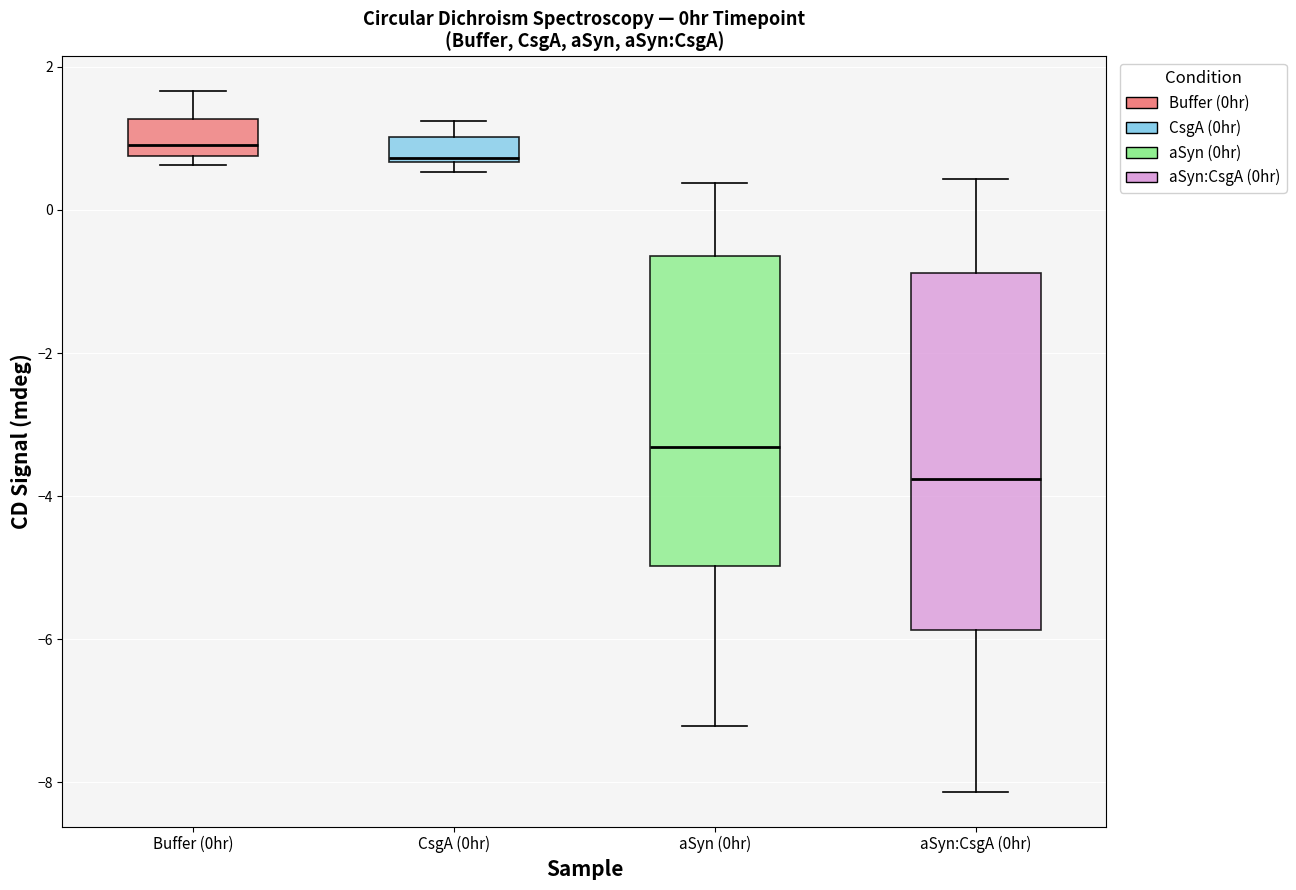

Comparing the boxes themselves (not the whiskers), which one is the tallest?

aSyn:CsgA (0hr)